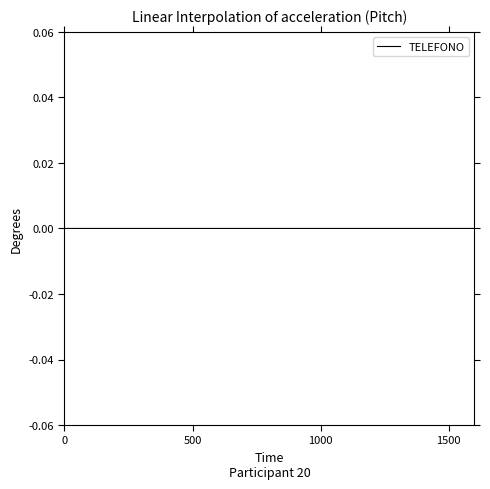

How many lines are shown in the chart?

1